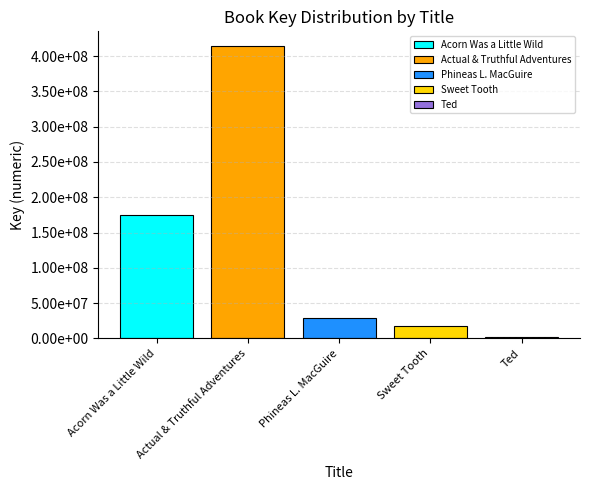

Are the bars grouped side by side (vs. stacked)?

Yes